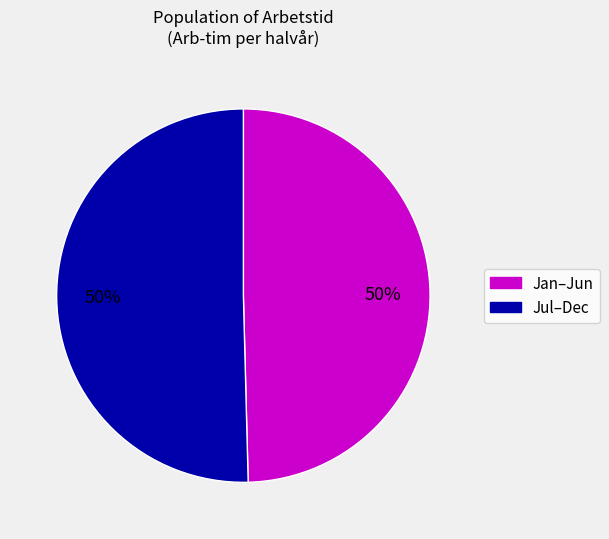

True or false: Jan–Jun accounts for 57% of the total.

False